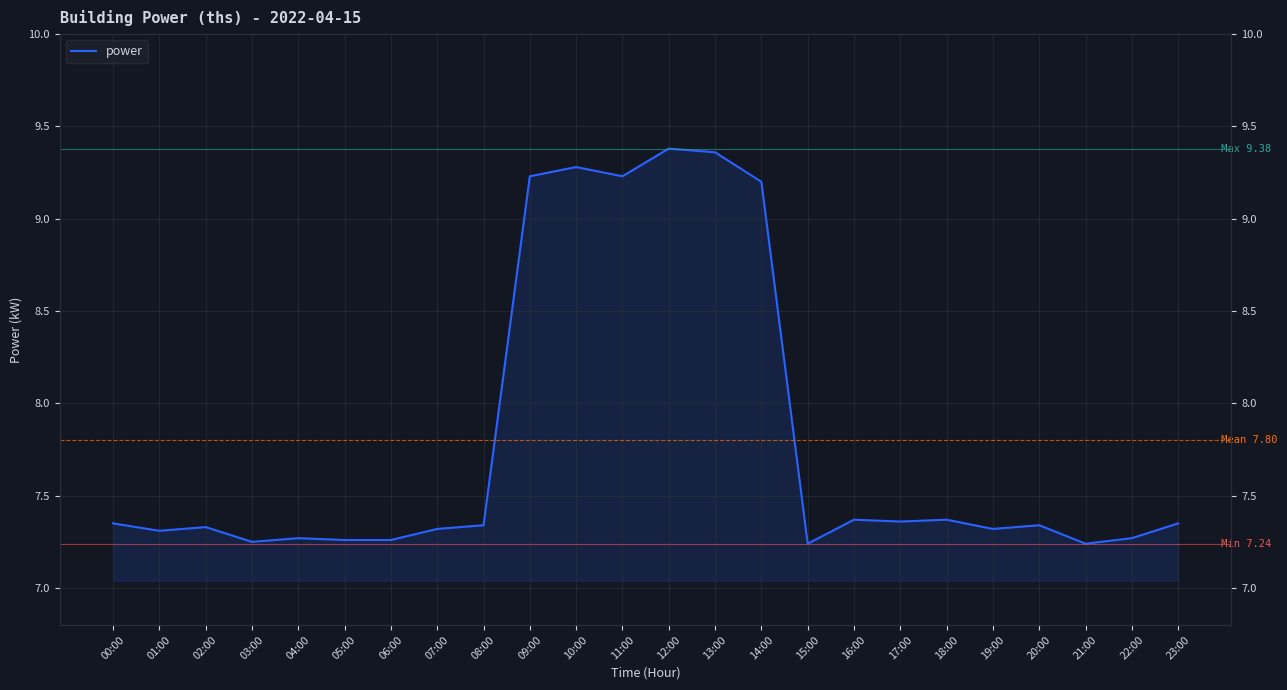

How many interior local valleys (lower than both neighbors) does the data have?

7